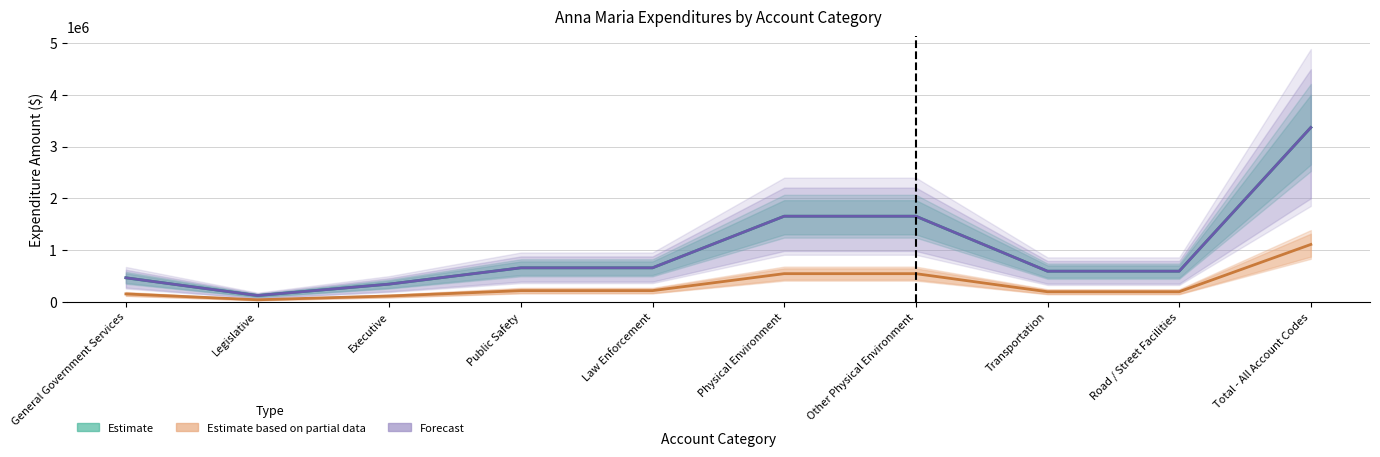

What is the average value of the Estimate based on partial data series?

332579